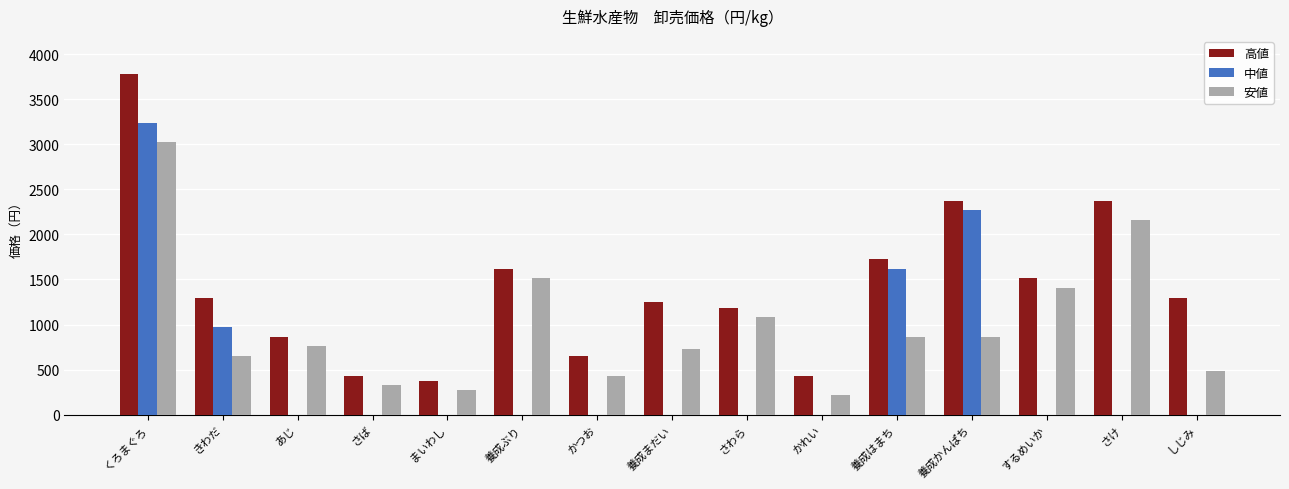

At which category does the chart reach its peak across all series?

くろまぐろ